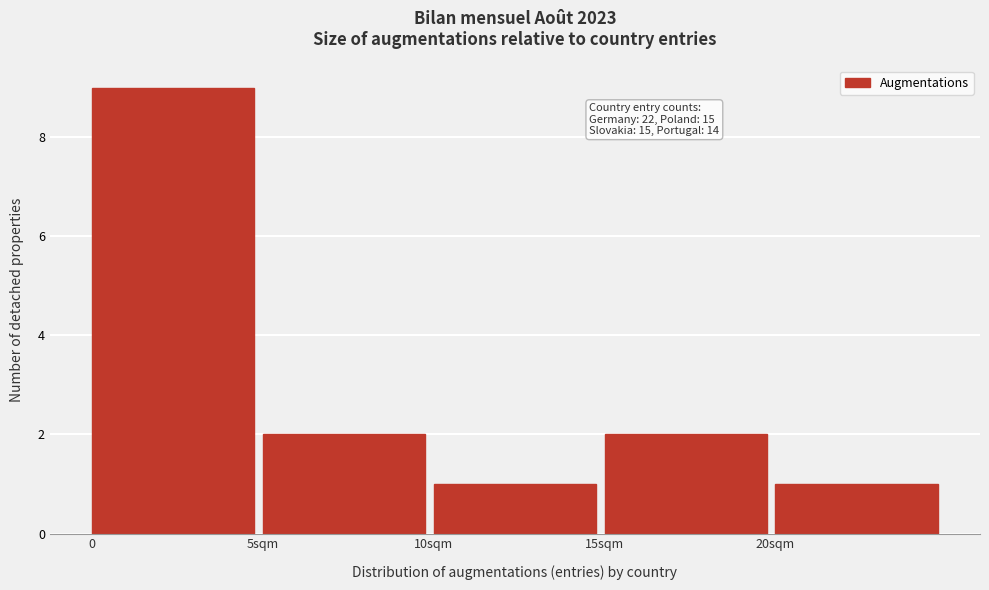

Reading right to left, list all the values displayed in this chart.

1	2	1	2	9